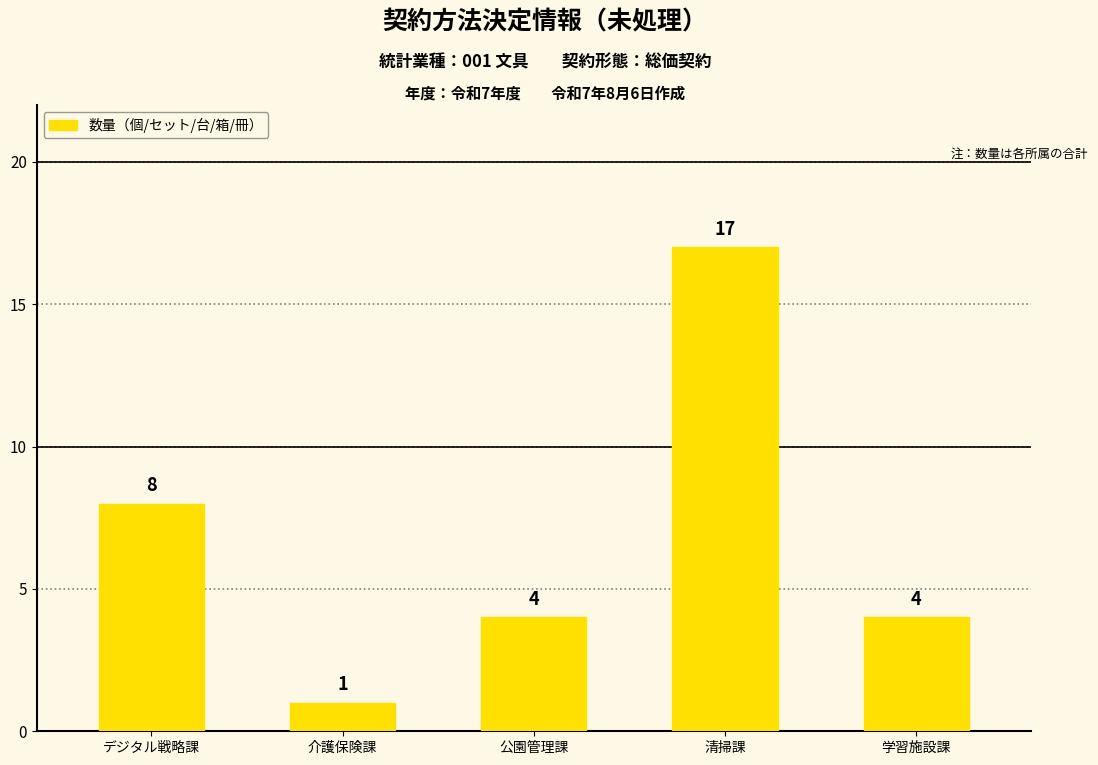

Which has a higher value, 清掃課 or デジタル戦略課?

清掃課